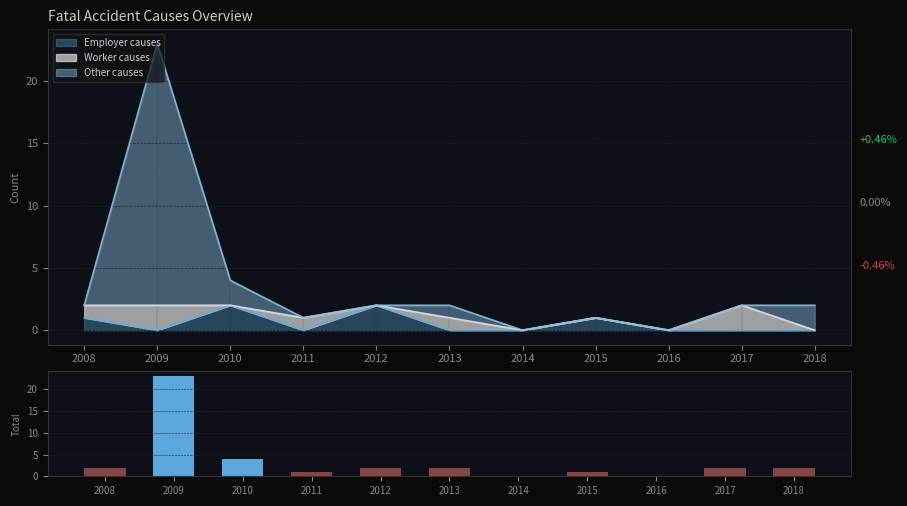

Reading left to right, list all the values displayed in this chart.

2	23	4	1	2	2	0	1	0	2	2